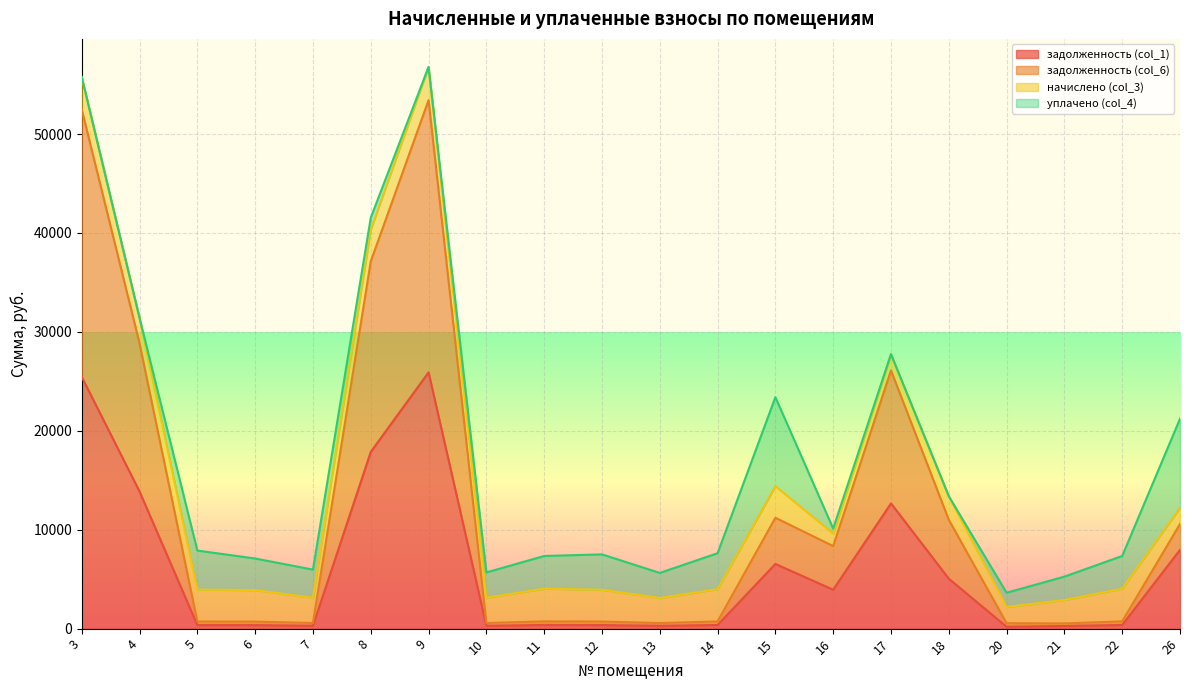

Is the value of задолженность (col_6) at 16 greater than the value of задолженность (col_1) at 15?

Yes